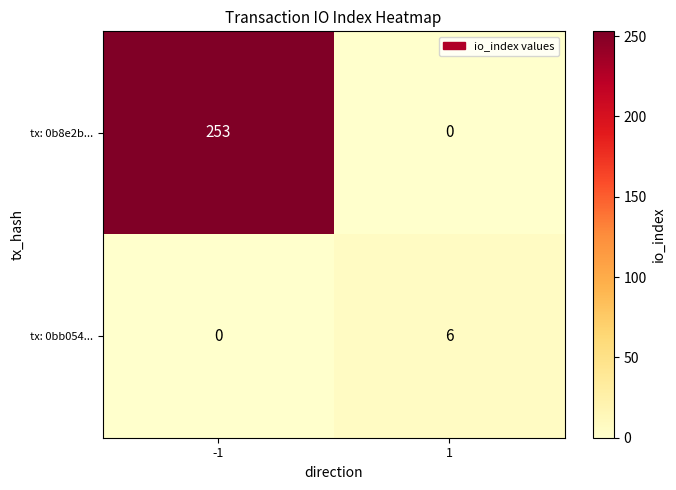

What is the difference between the highest and lowest values at -1?

253